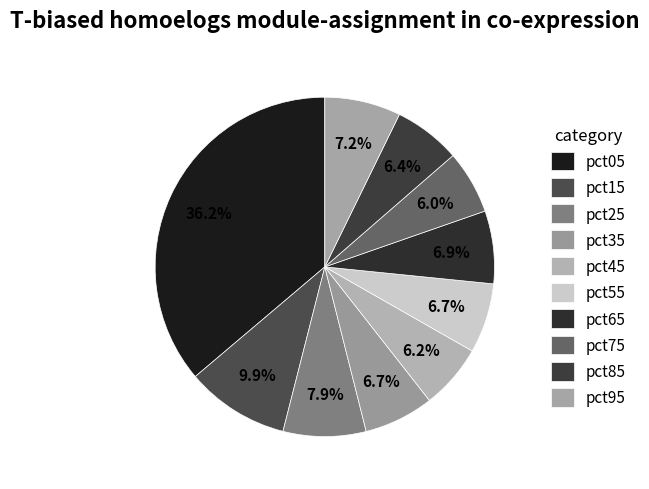

How many slices are in this pie chart?

10